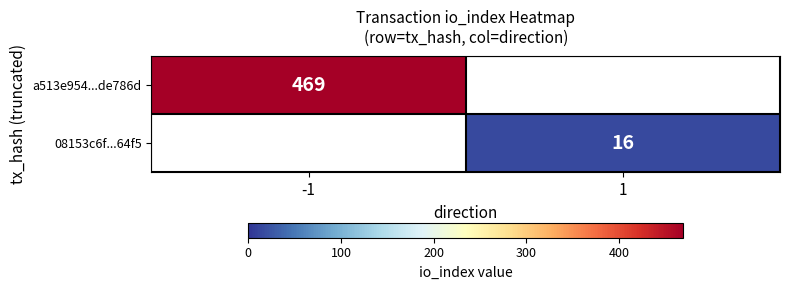

Which label corresponds to the largest value in the chart?

-1